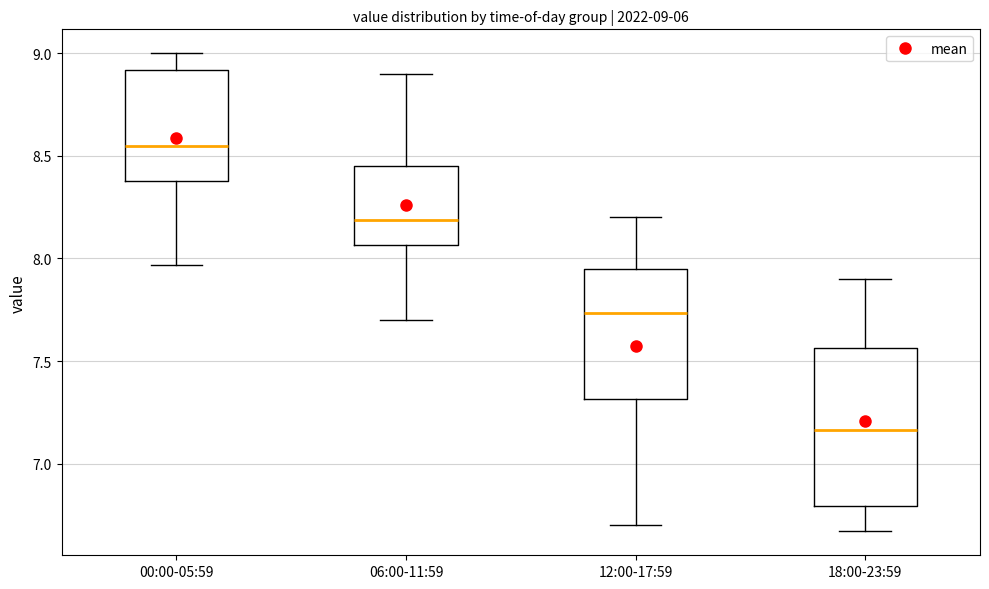

Which box is the tallest, from its lower edge to its upper edge?

18:00-23:59